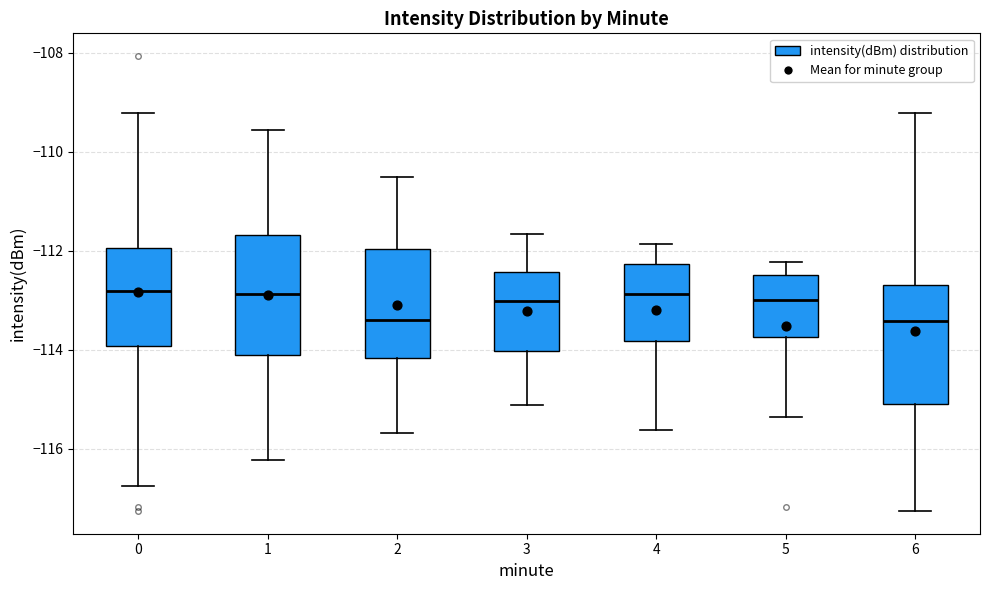

Reading left to right, read every box against the y-axis: the position of its median line, the range the box covers, and the ends of its whiskers. The values are not printed on the chart, so give them approximately, as read against the axis.

0: median -112.8, box -114.0 to -112.0, whiskers -116.8 to -109.2
1: median -112.8, box -114.2 to -111.6, whiskers -116.2 to -109.6
2: median -113.4, box -114.2 to -112.0, whiskers -115.6 to -110.6
3: median -113.0, box -114.0 to -112.4, whiskers -115.2 to -111.6
4: median -112.8, box -113.8 to -112.2, whiskers -115.6 to -111.8
5: median -113.0, box -113.8 to -112.4, whiskers -115.4 to -112.2
6: median -113.4, box -115.0 to -112.6, whiskers -117.2 to -109.2